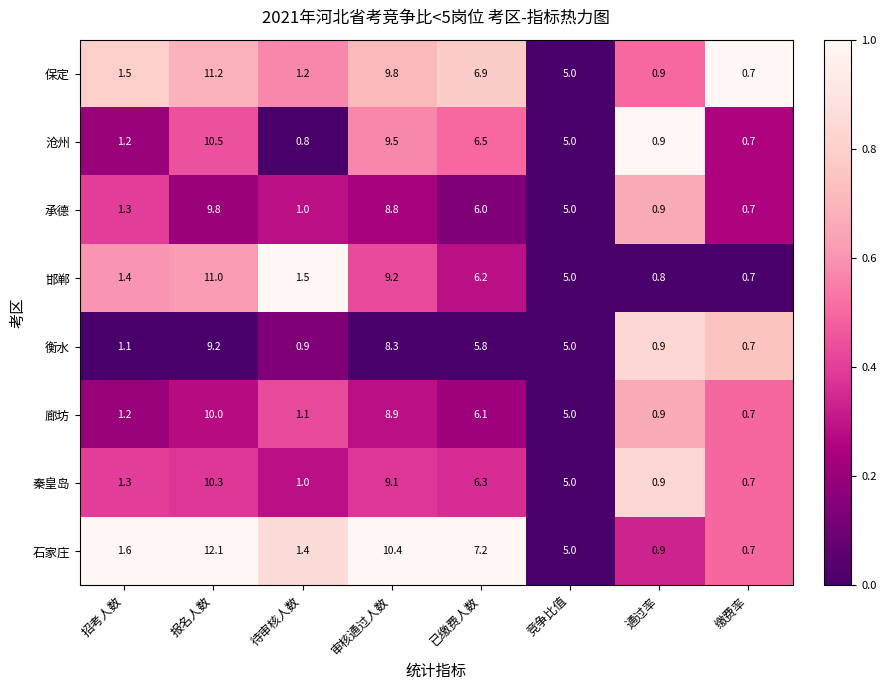

Is it true that 邯郸 equals 0.3 at 缴费率?

False